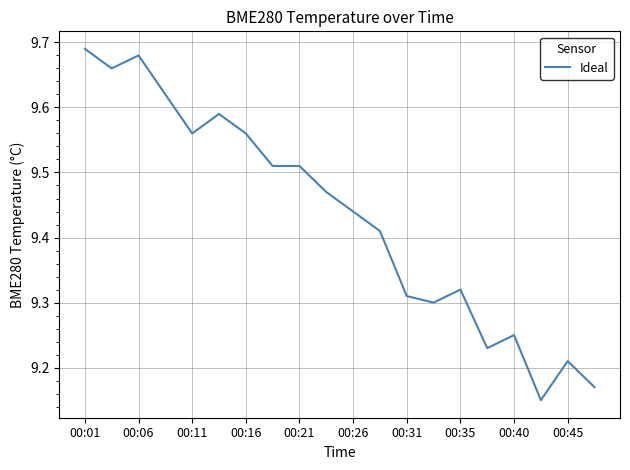

What is the difference between the maximum and minimum values?

0.5